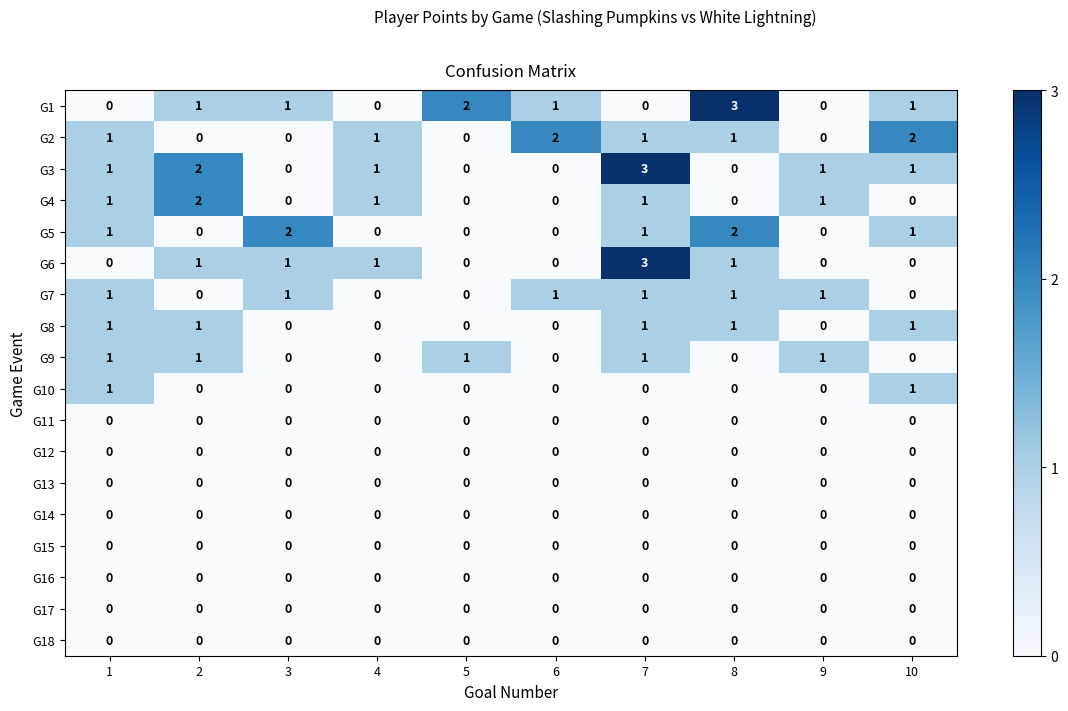

How many data points does each series have?

10